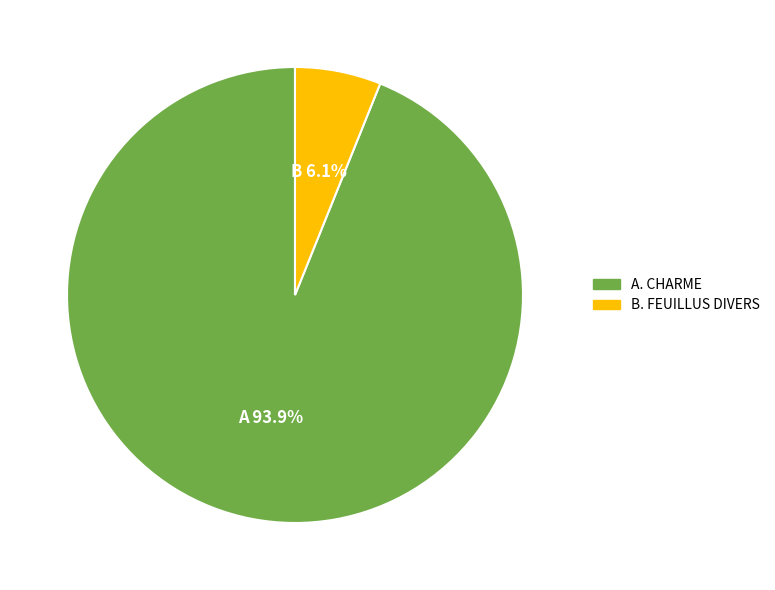

Does any single category account for the majority?

Yes